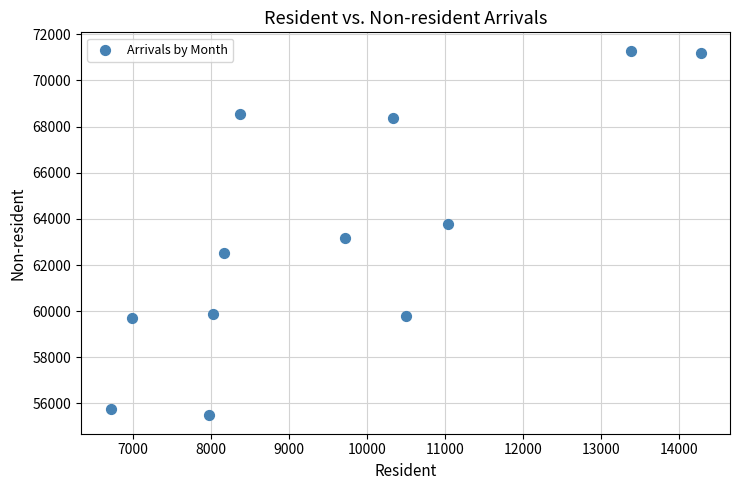

What is the average X value?

9626